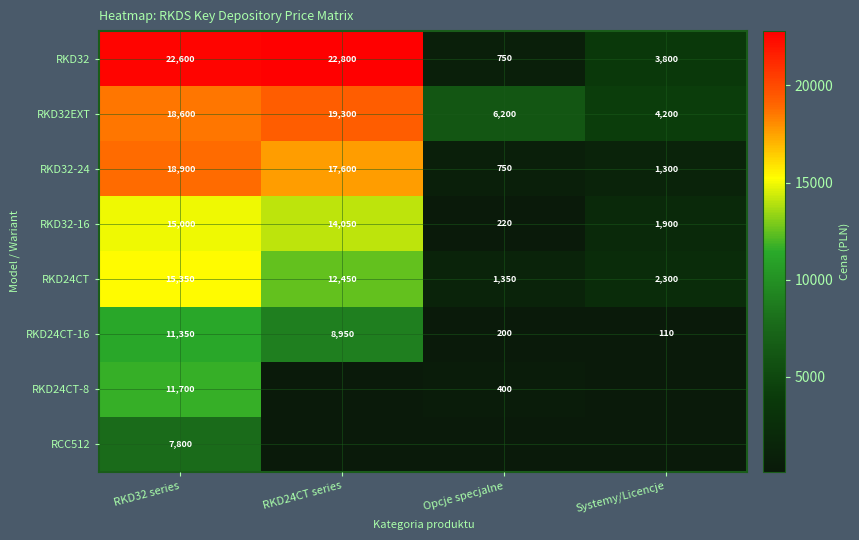

Is the value of RKD32-16 at RKD24CT series greater than the value of RKD24CT-8 at RKD32 series?

Yes